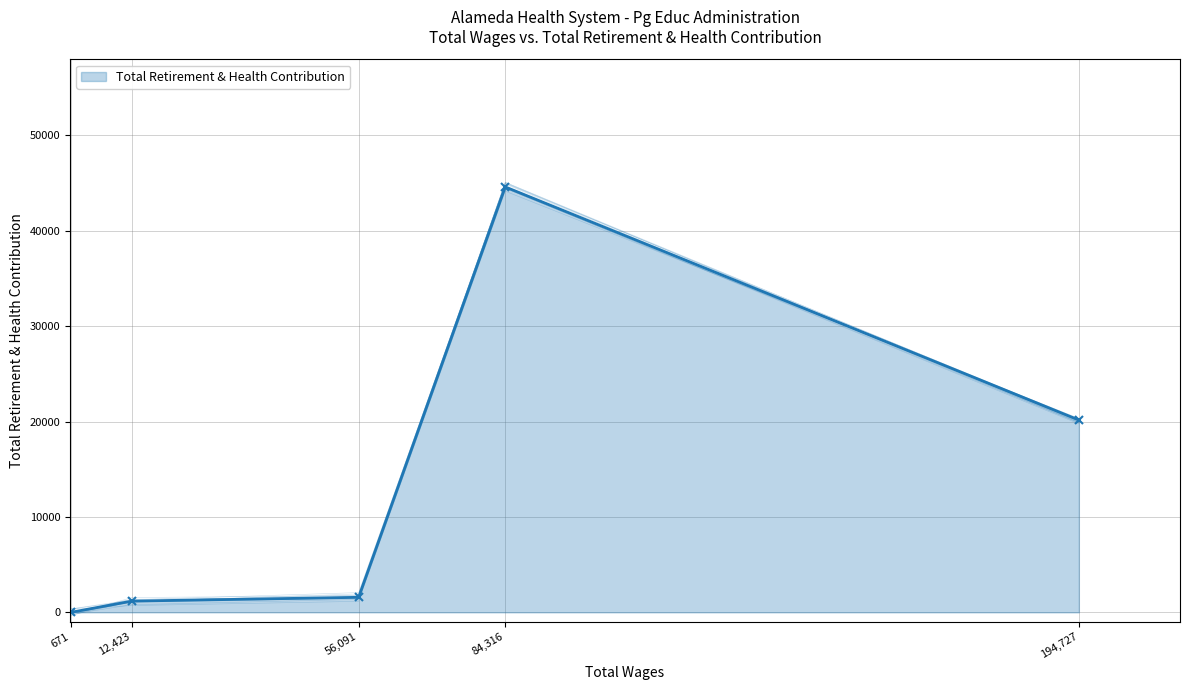

How many values are above zero?

4